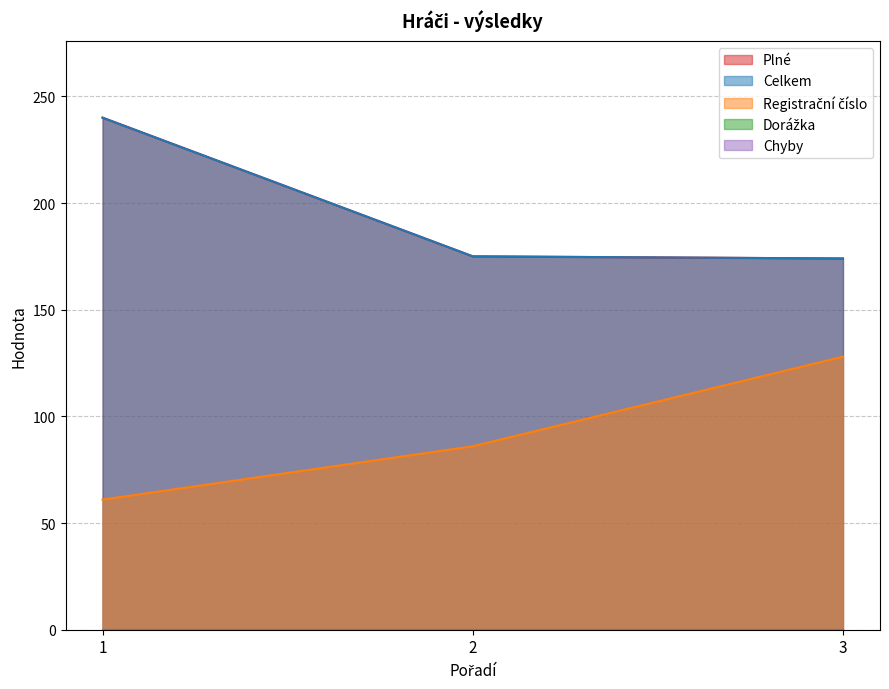

What is the greatest value displayed?

240